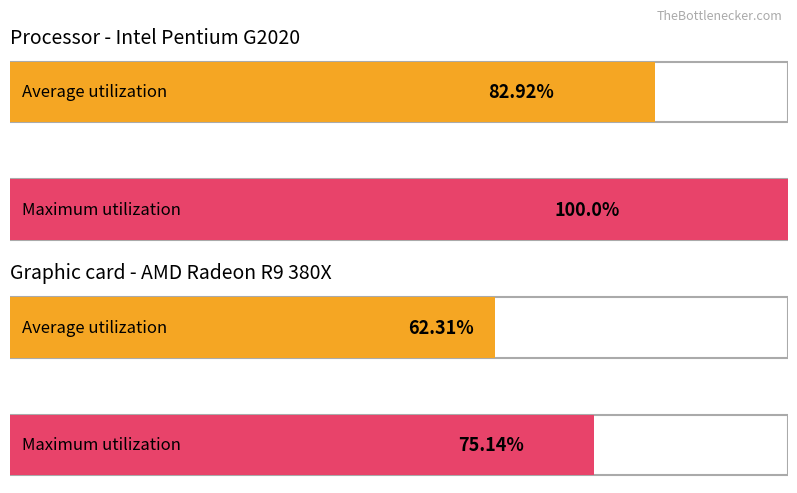

Does the chart contain any negative values?

No